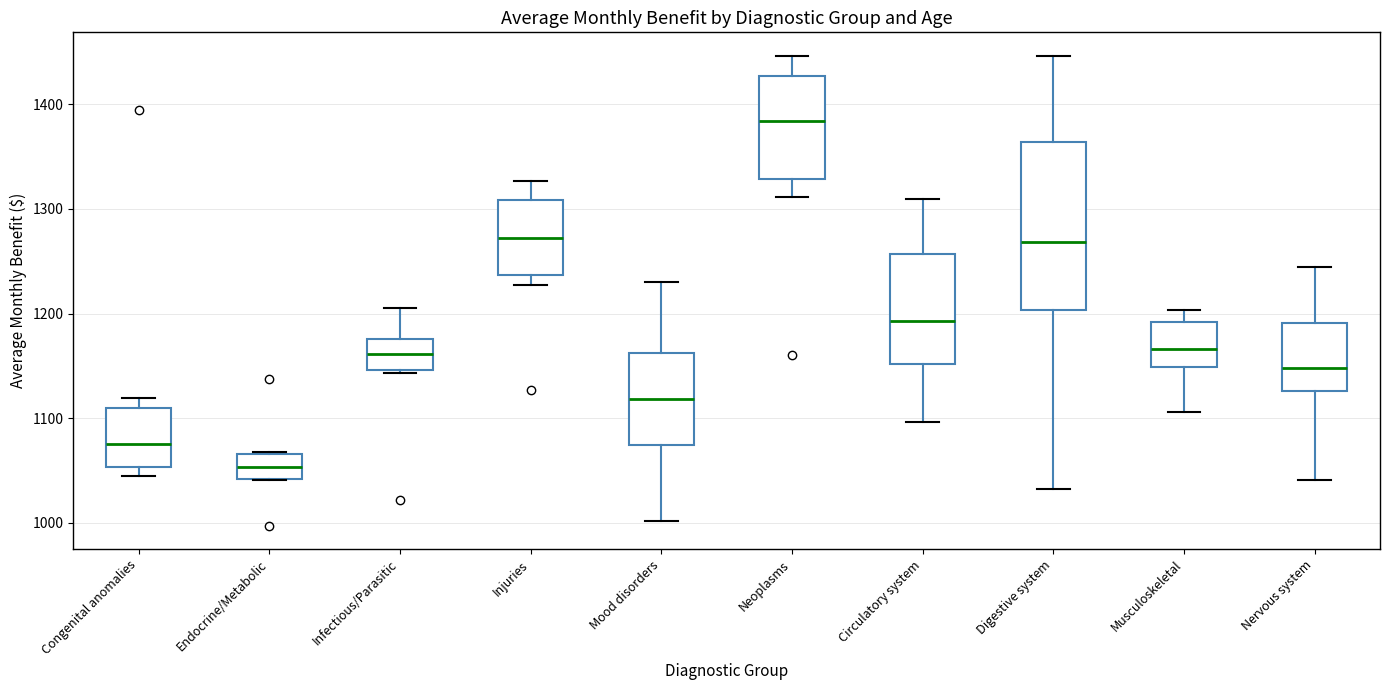

Where is the upper edge of the box for Mood disorders on the y-axis? The values are not printed on the chart, so give them approximately, as read against the axis.

1160